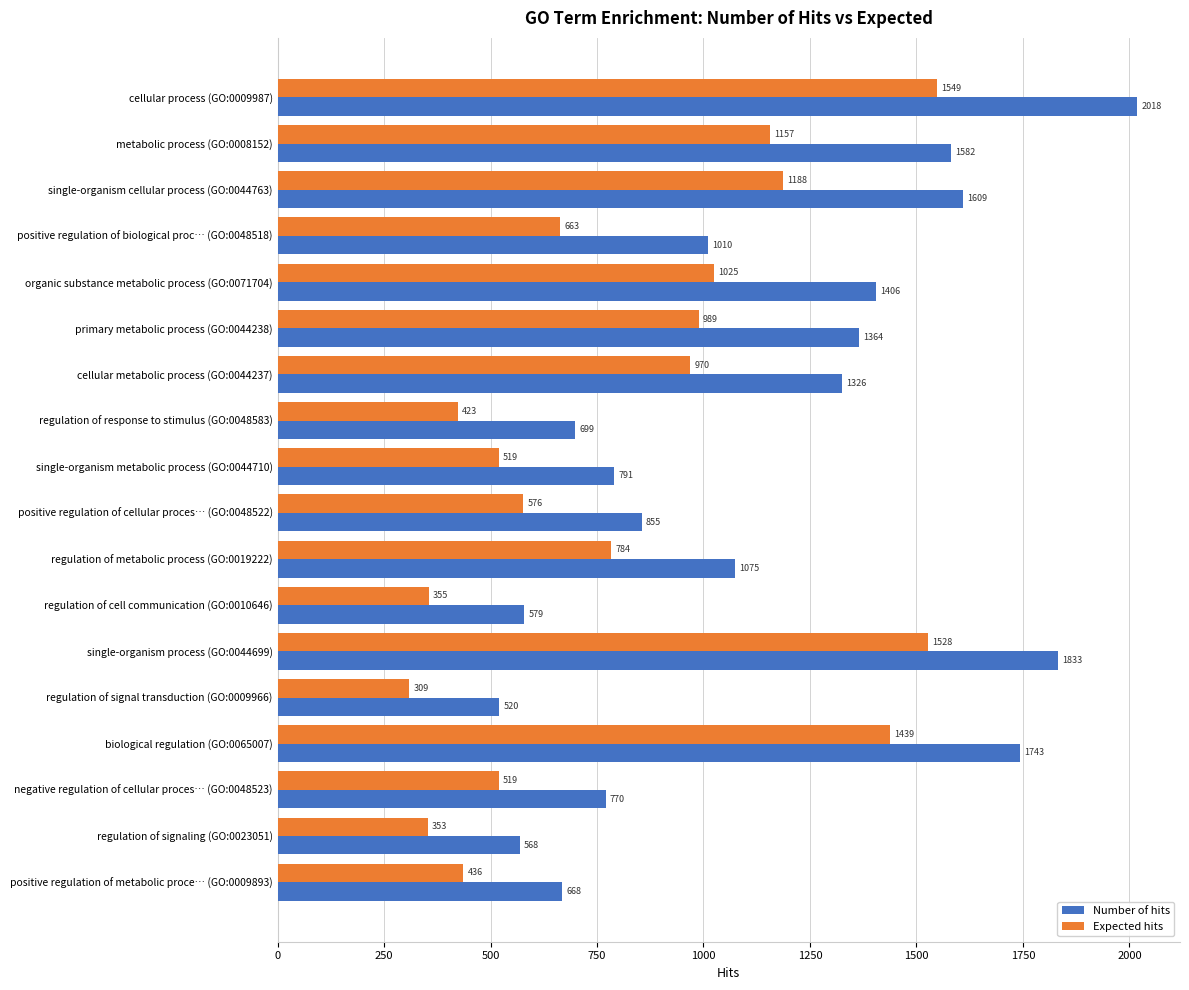

Is it true that Expected hits equals 198.8 at regulation of response to stimulus (GO:0048583)?

False